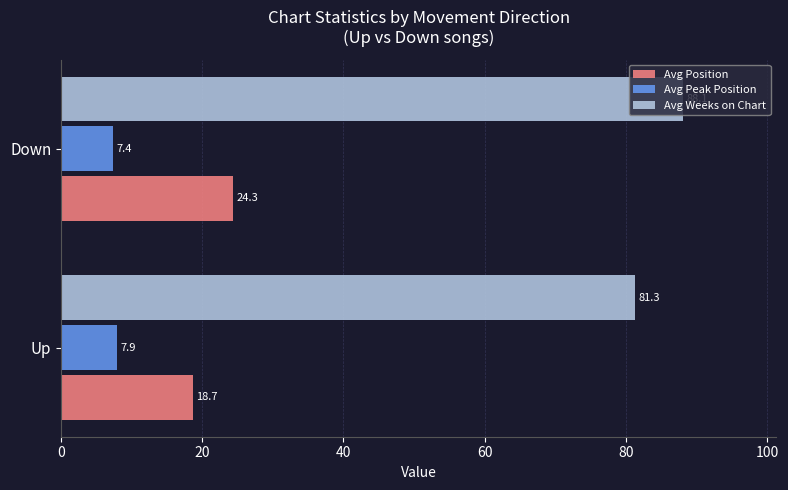

What is the spread (max minus min) of values at Down?

80.7